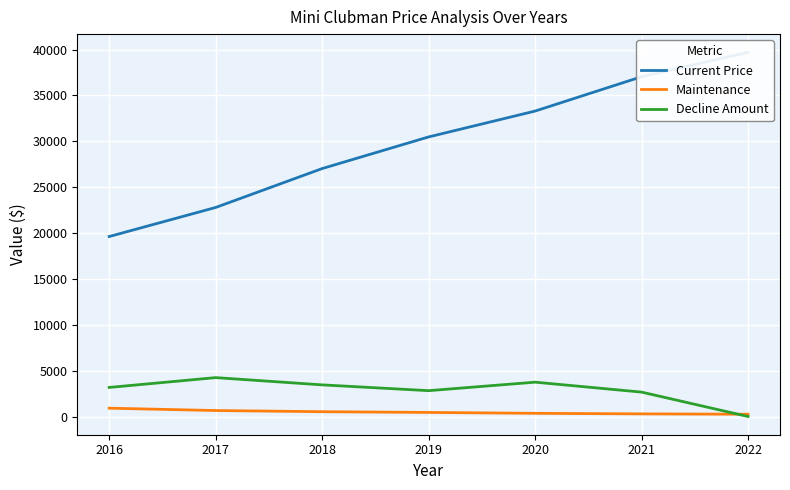

How many interior local valleys does the Decline Amount series have?

1